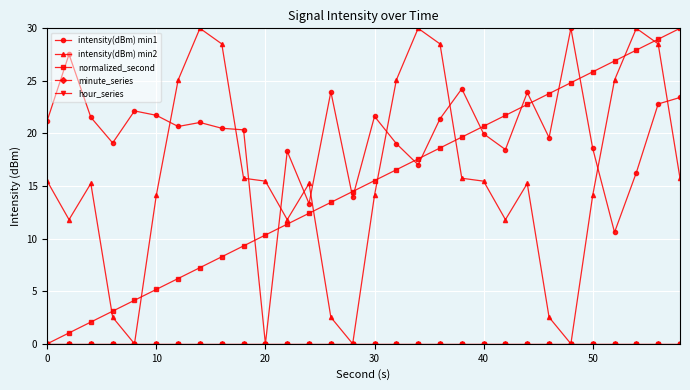

Count the number of data series in this chart.

5